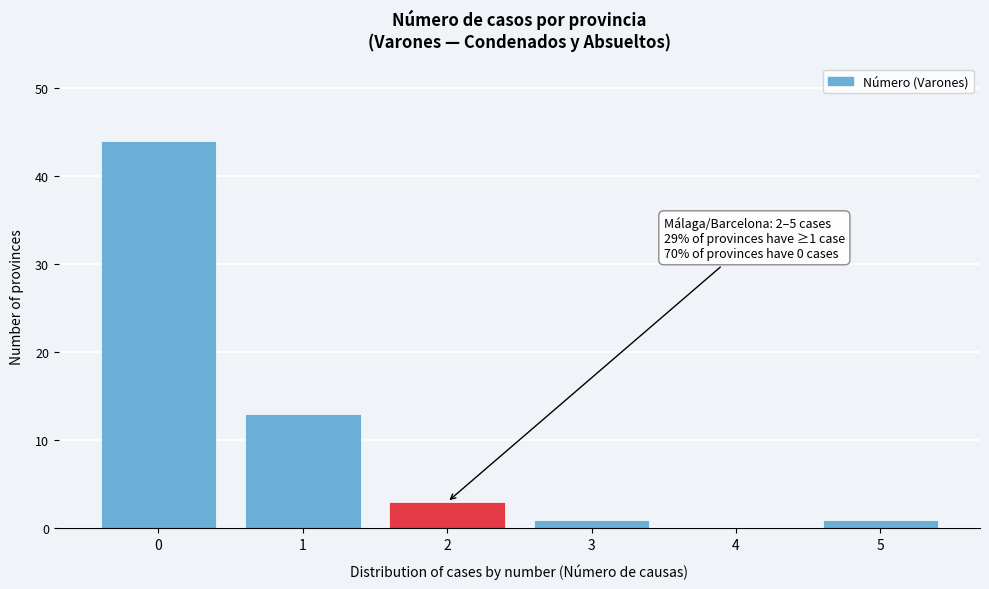

Reading left to right, what are all the values shown in this chart?

0=44	1=13	2=3	3=1	4=0	5=1